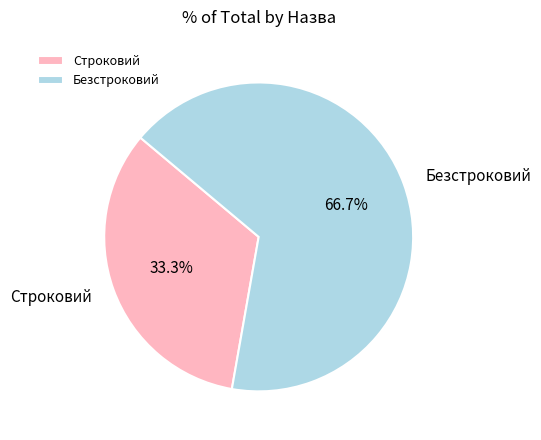

To the nearest percent, what is the difference between the largest and smallest slice percentages?

33%